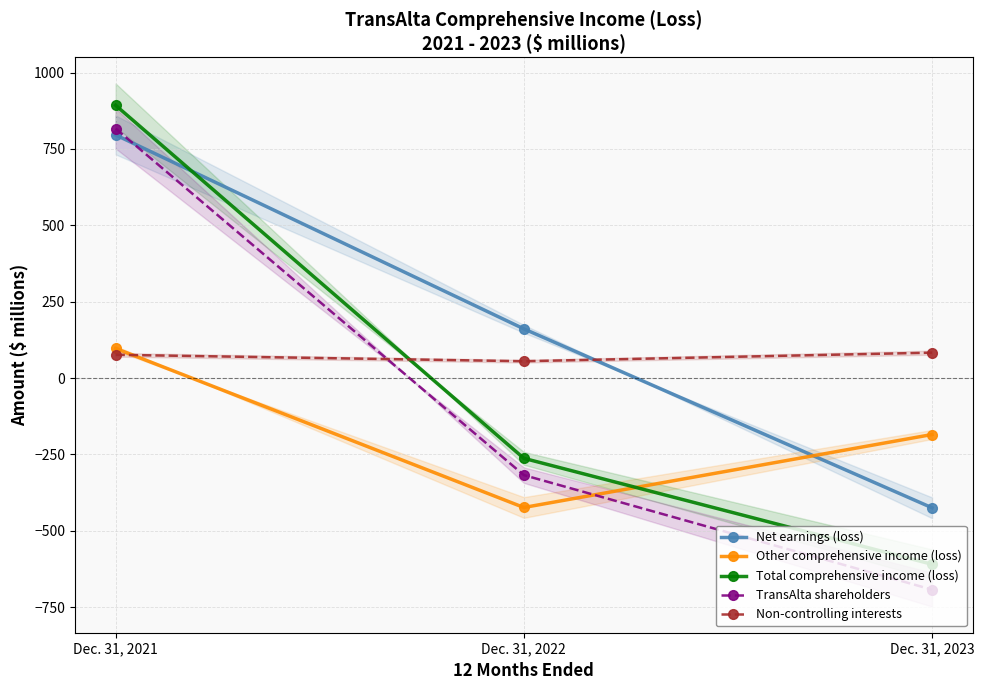

Which series has the largest total across all categories?

Net earnings (loss)